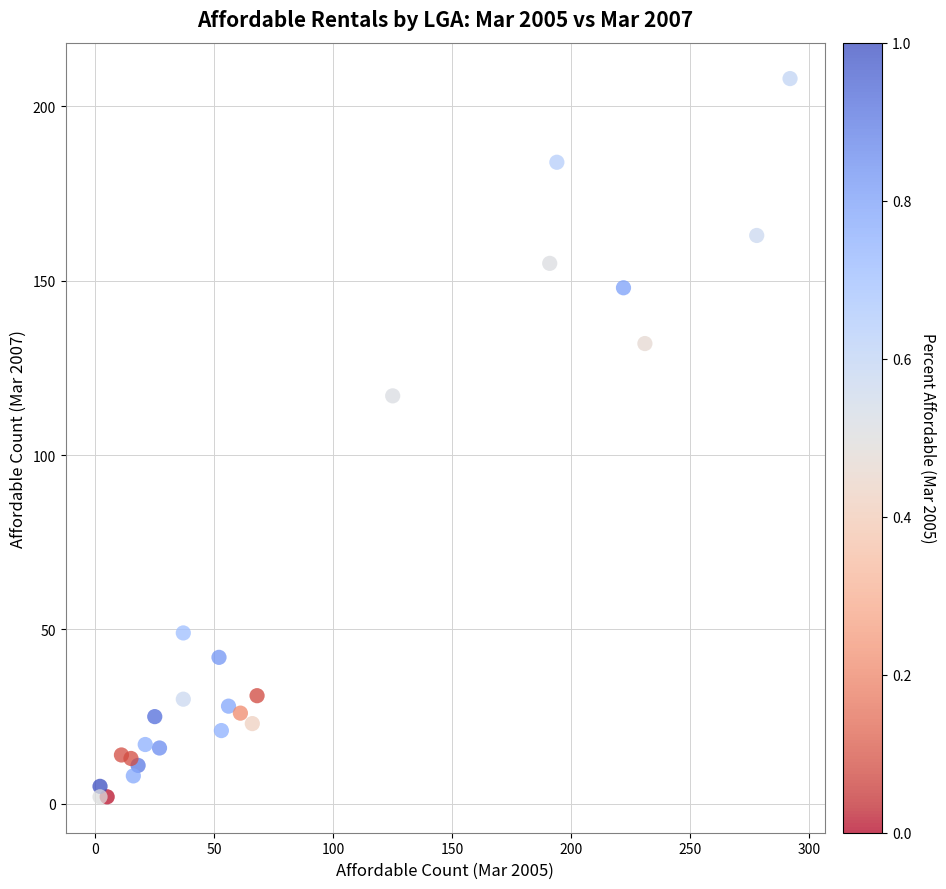

What Y value in the scatter plot is closest to 105?

117